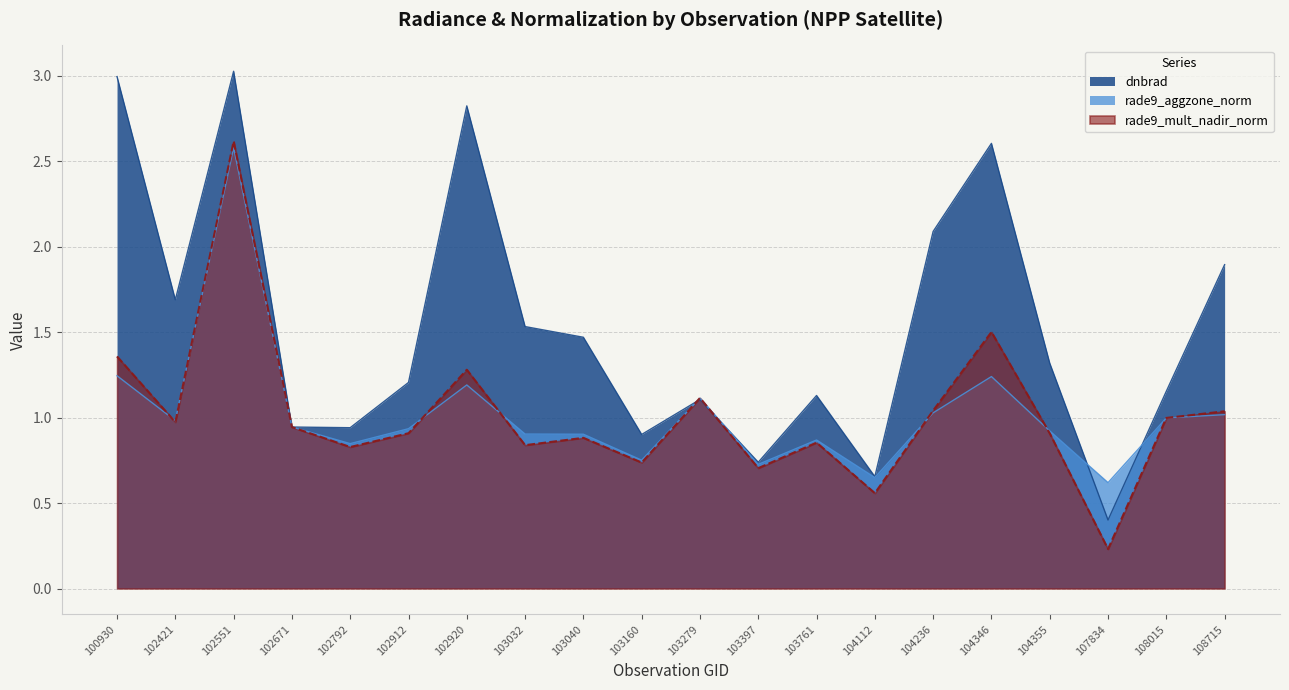

At which category does the chart reach its minimum across all series?

107834